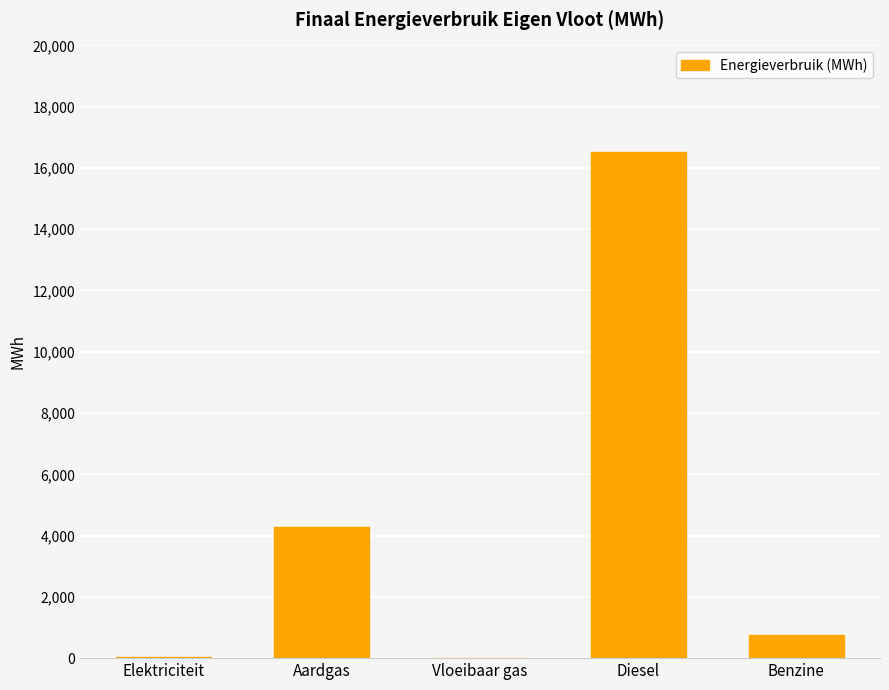

Which has a higher value, Aardgas or Diesel?

Diesel